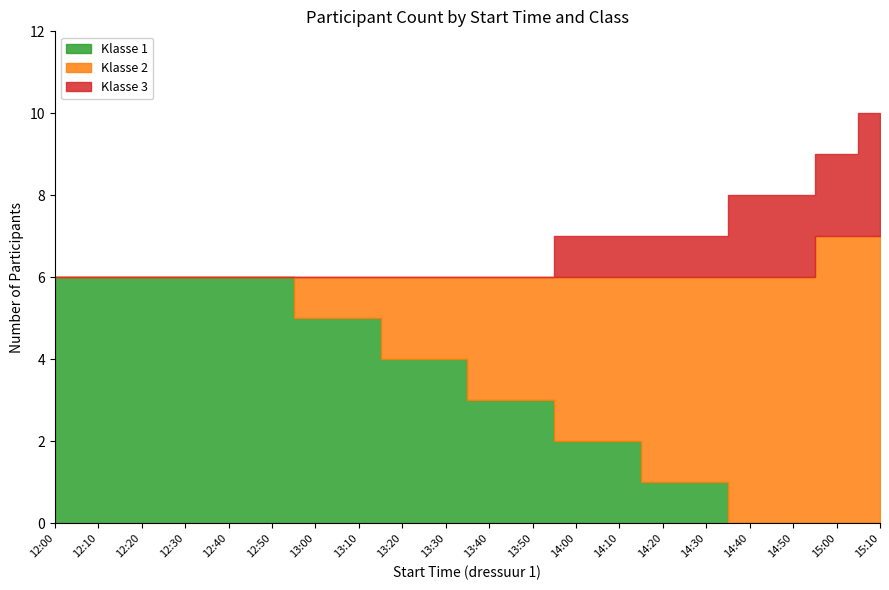

What is the difference between the Klasse 2 values at 14:40 and 12:20?

6